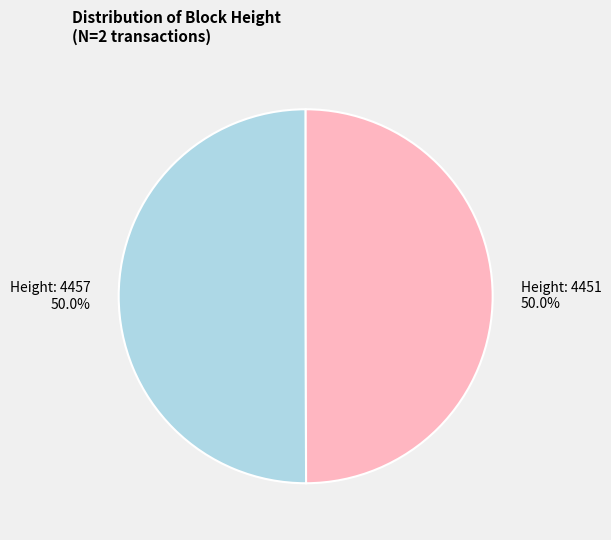

How many slices are in this pie chart?

2